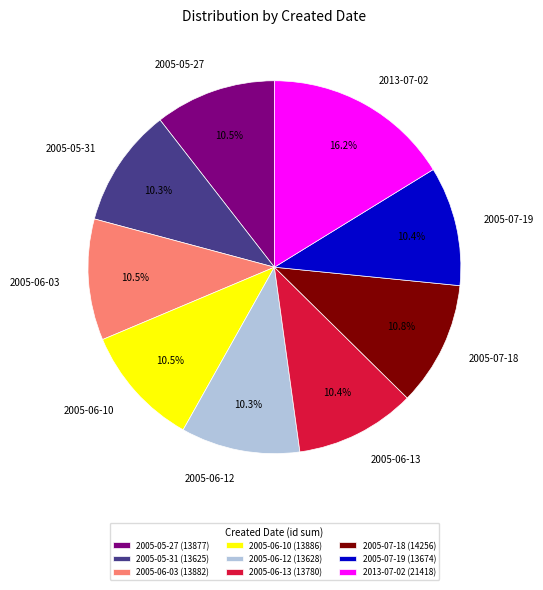

Do 2005-05-31 and 2005-06-10 together represent more than half of the pie?

No